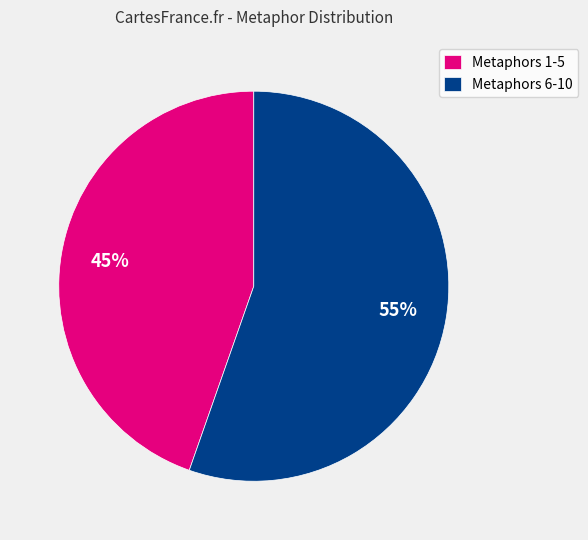

To the nearest percent, what is the combined percentage of Metaphors 1-5 and Metaphors 6-10?

100%